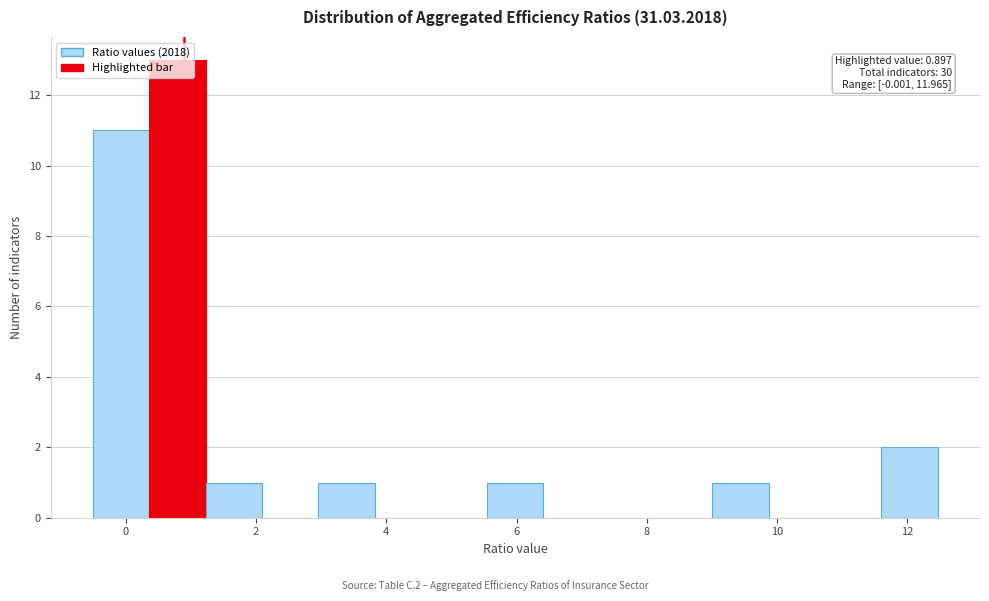

Over which range of the x-axis is the bar tallest?

0.4 to 1.2